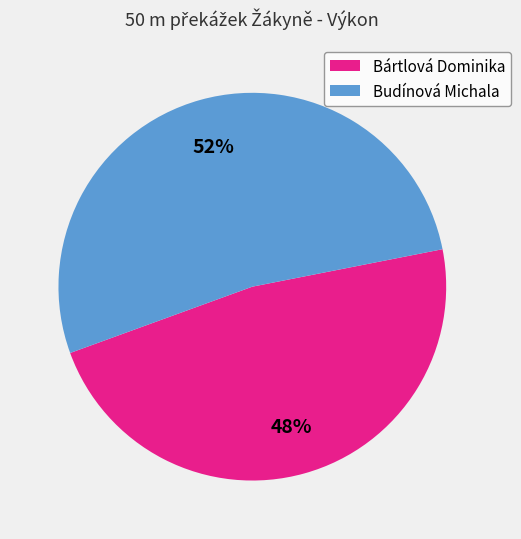

What is the ratio of the value at Budínová Michala to the value at Bártlová Dominika?

1.1